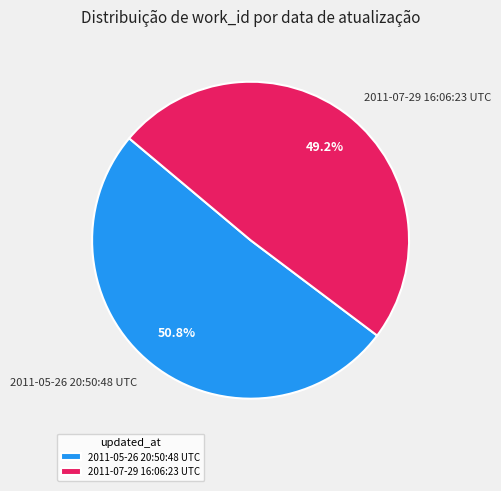

Does 2011-07-29 16:06:23 UTC represent more than half of the total?

No